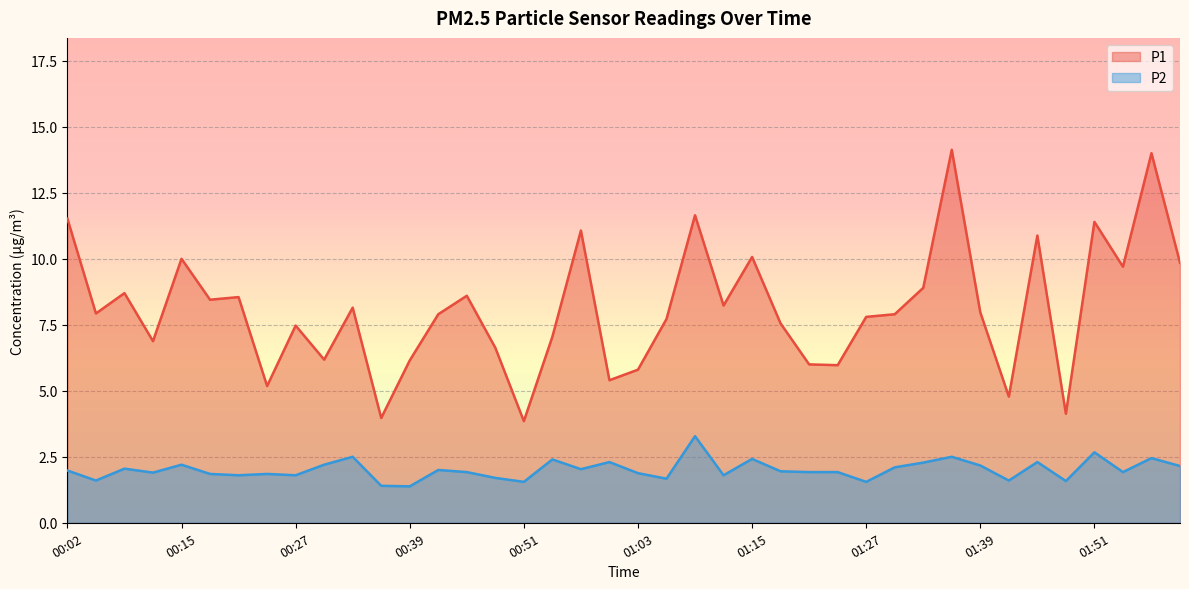

What is the spread (max minus min) of values at 00:57?

9.0